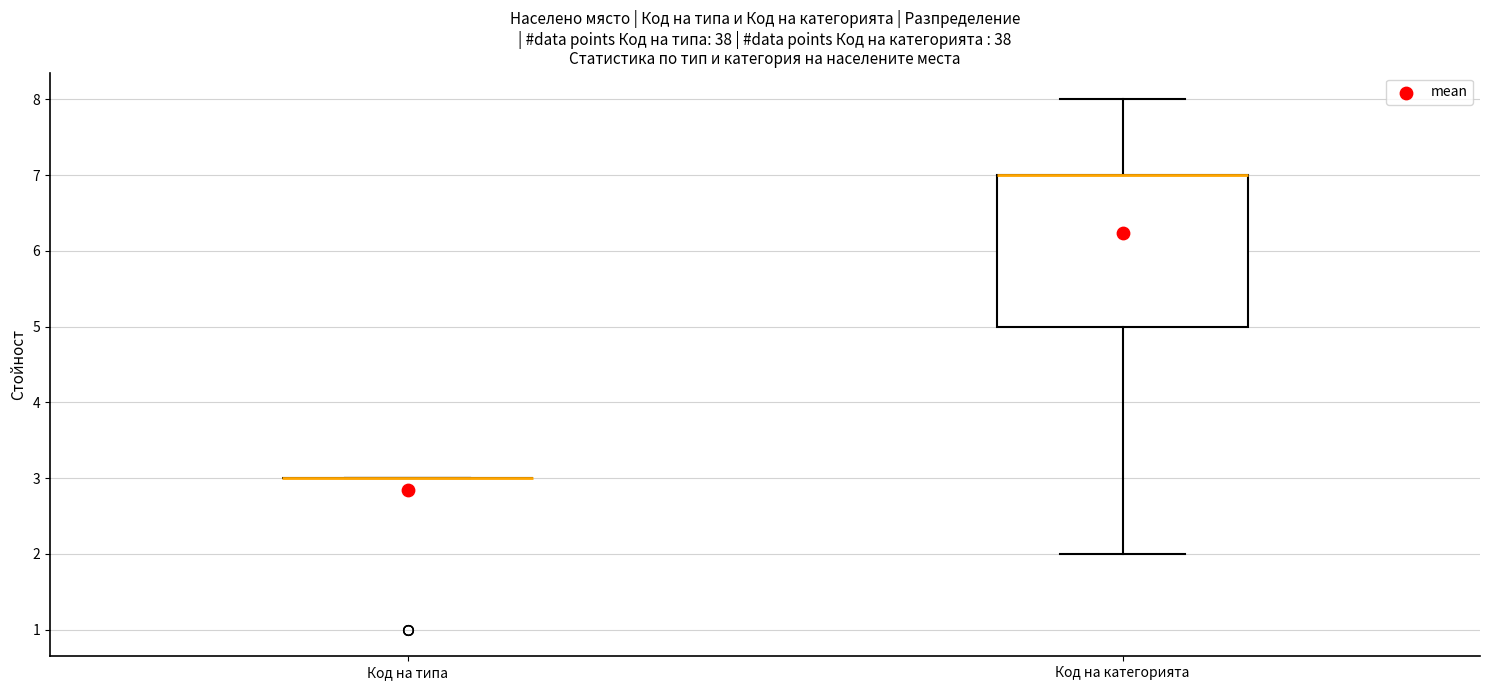

Comparing the boxes themselves (not the whiskers), which one is the tallest?

Код на категорията